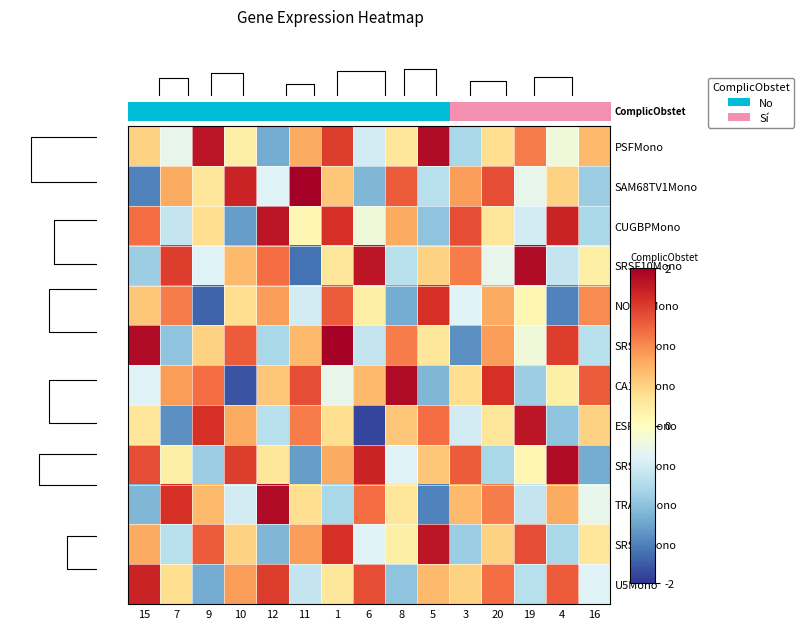

Count the number of data series in this chart.

12